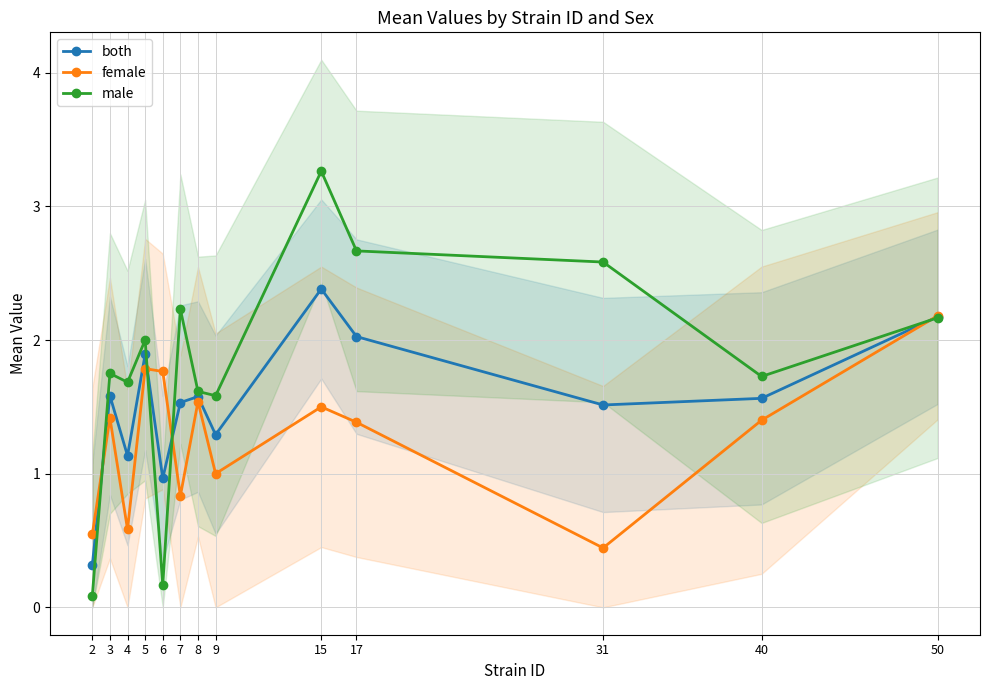

Reading left to right, what are all the values shown in this chart?

both: 0.3	1.6	1.1	1.9	1.0	1.5	1.6	1.3	2.4	2.0	1.5	1.6	2.2
female: 0.5	1.4	0.6	1.8	1.8	0.8	1.5	1.0	1.5	1.4	0.4	1.4	2.2
male: 0.1	1.8	1.7	2.0	0.2	2.2	1.6	1.6	3.3	2.7	2.6	1.7	2.2